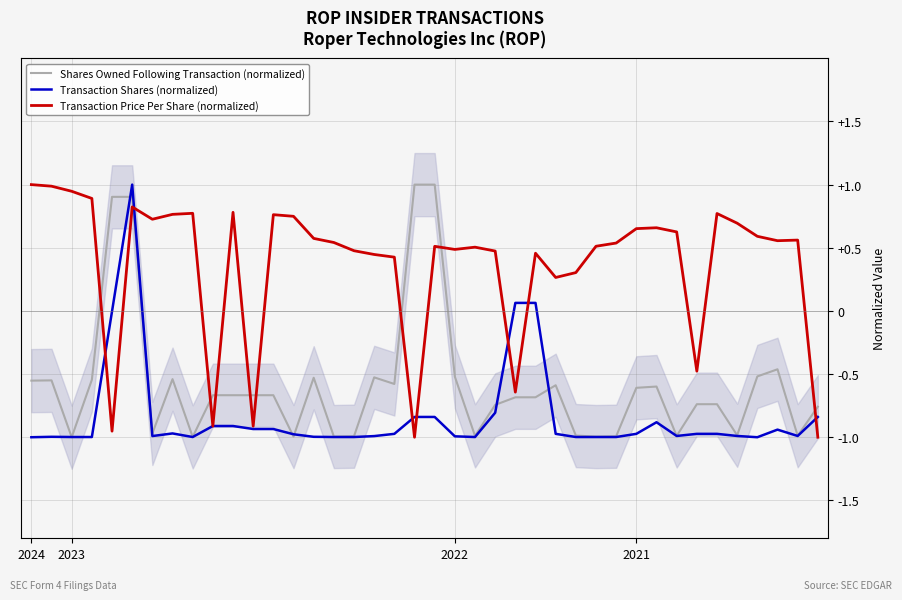

Is this an area chart (filled region under the line)?

No